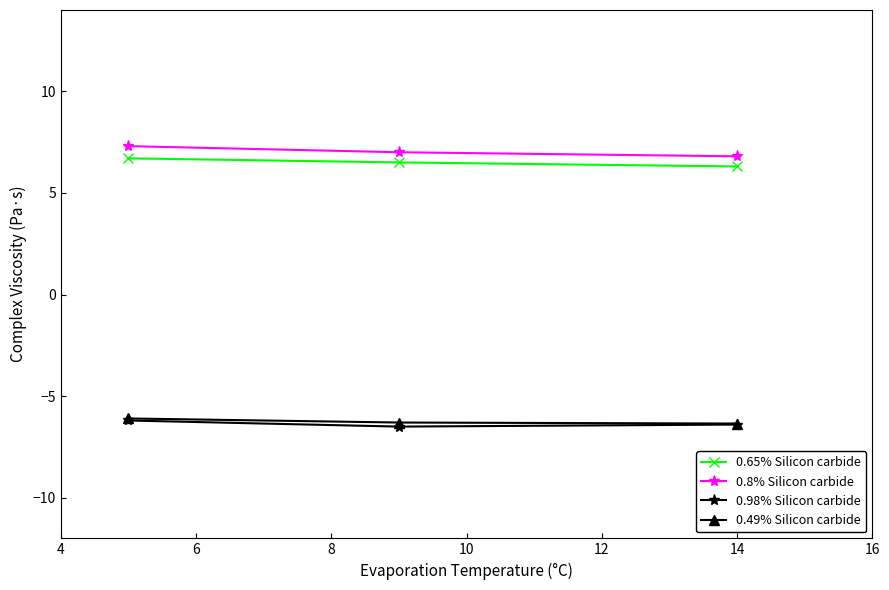

What is the value of the 0.49% Silicon carbide point at the 3rd from the left?

-6.3